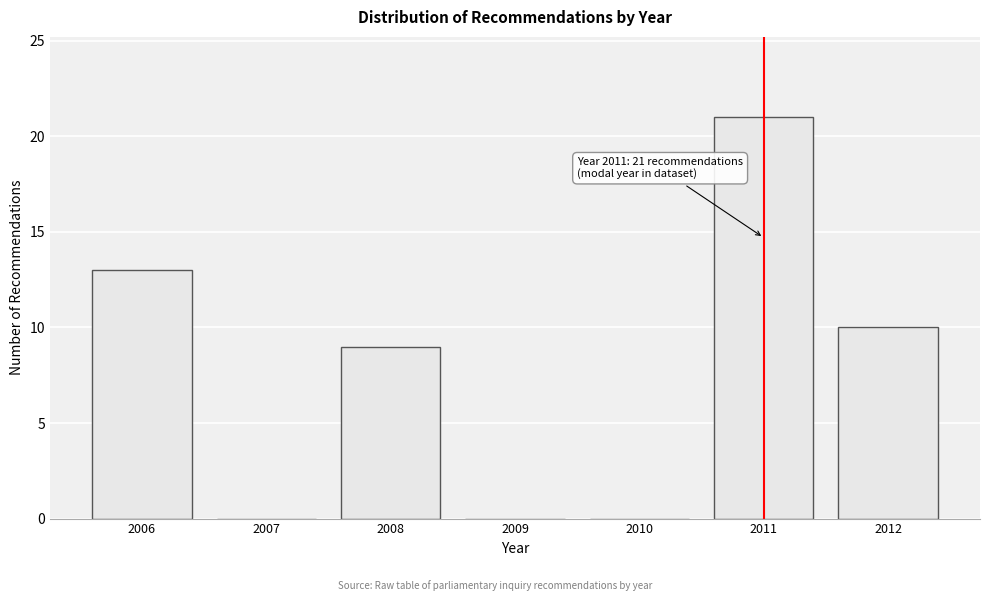

Reading left to right, extract all data points from this chart.

2006=13	2007=0	2008=9	2009=0	2010=0	2011=21	2012=10